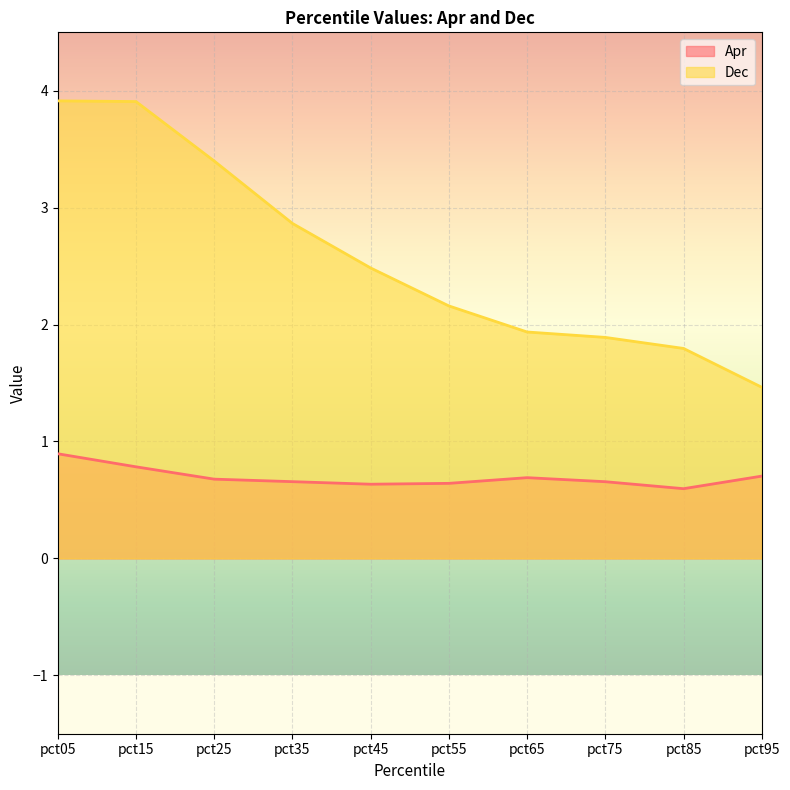

At pct75, list the series in order from smallest to largest.

Apr, Dec